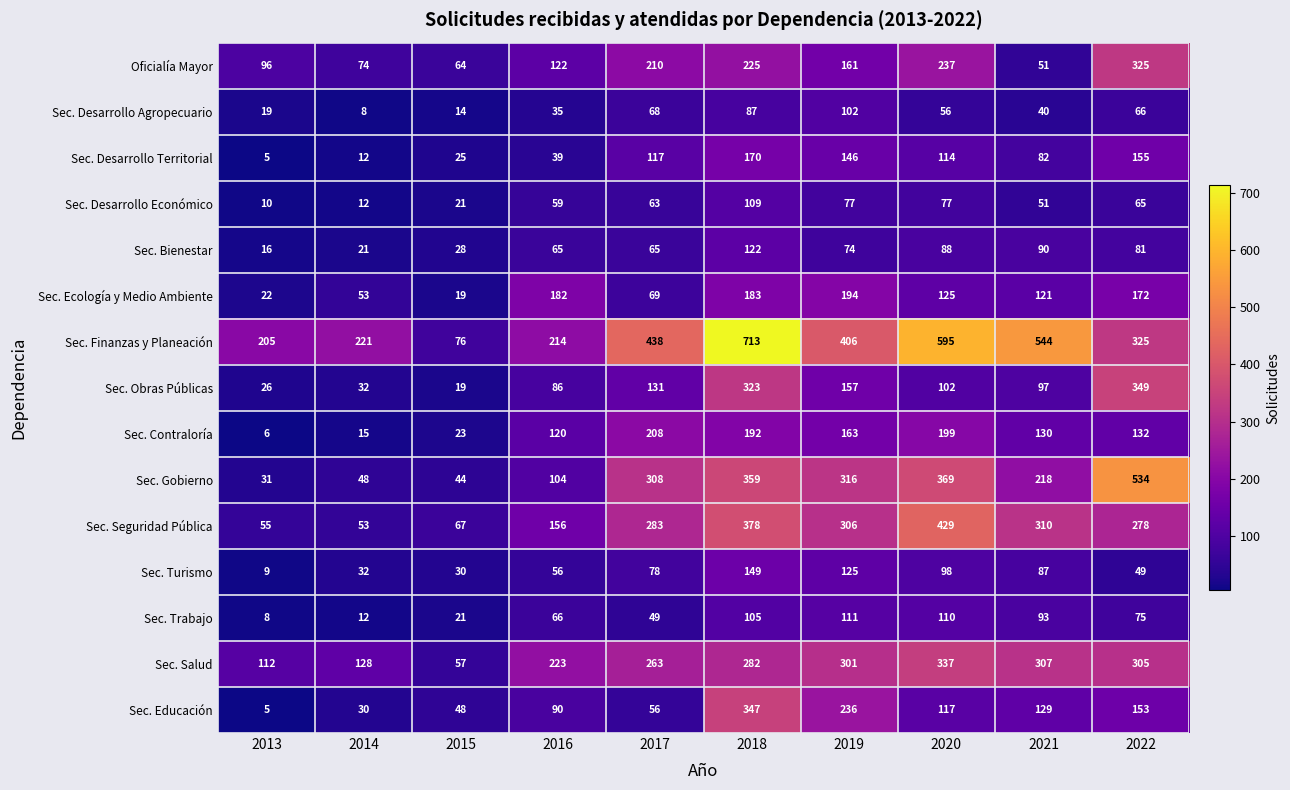

How many series are shown in this chart?

15